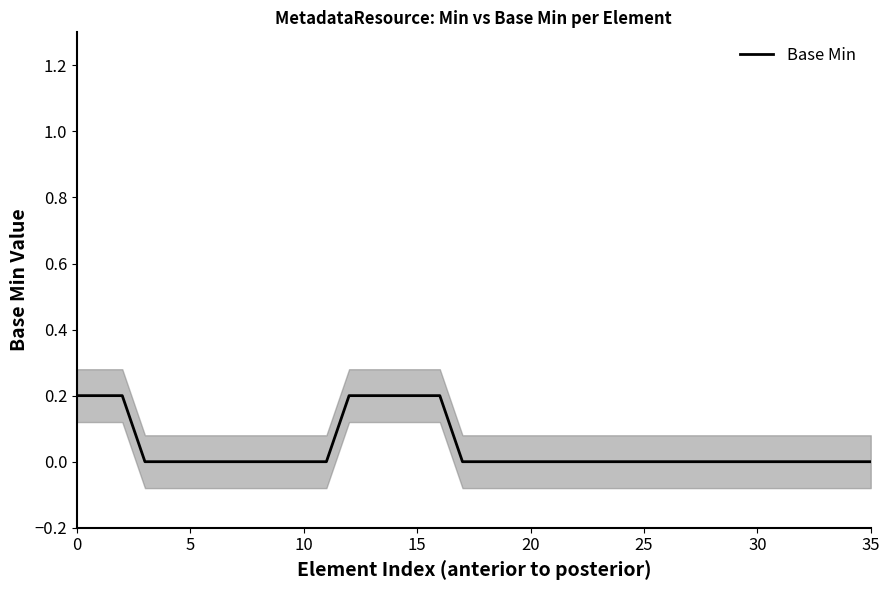

What is the difference between the maximum and second lowest values?

0.2